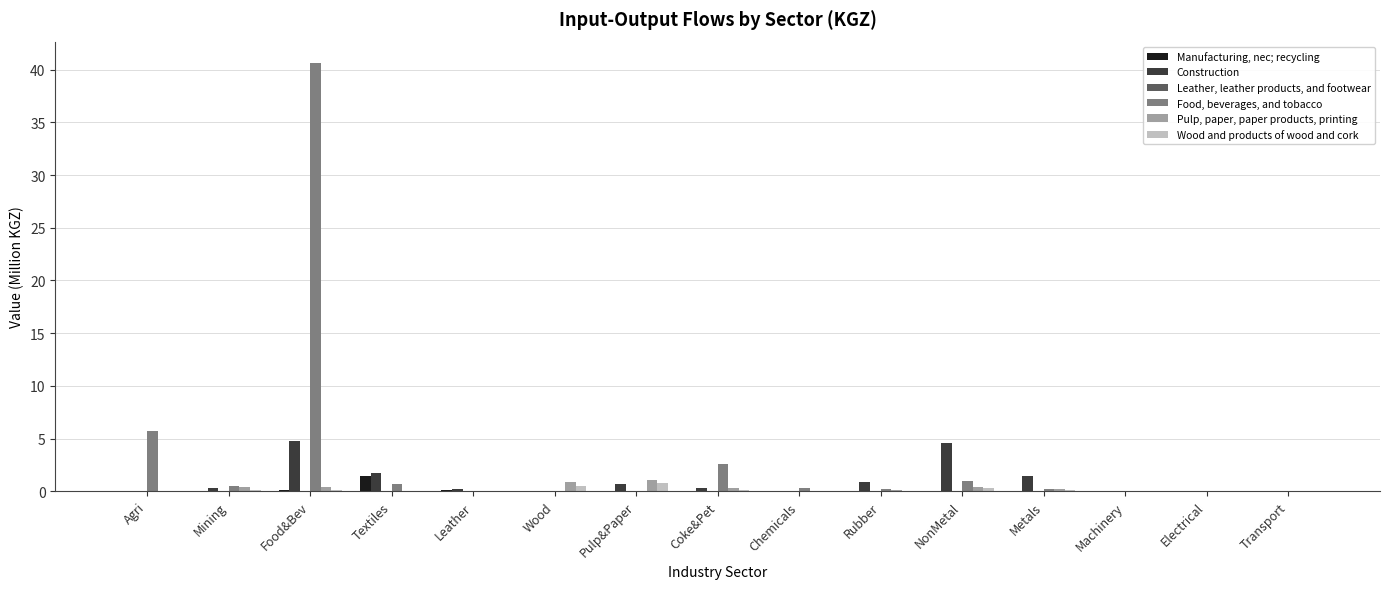

The value of Food, beverages, and tobacco at Food&Bev is 61.6. True or false?

False